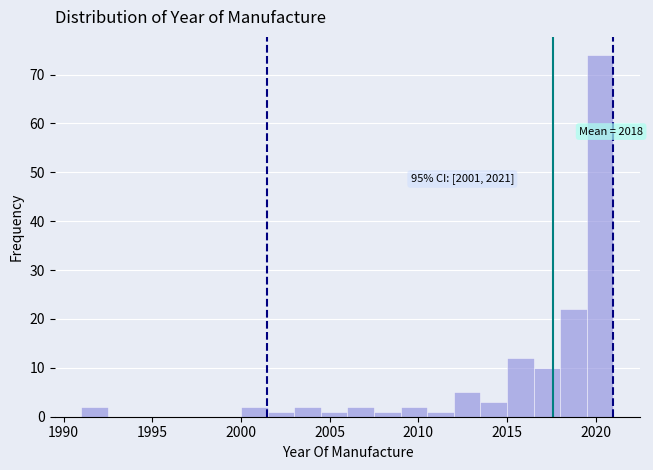

Around what value on the x-axis is the tallest bar? Give the approximate position of its centre, as read against the axis.

2020.5